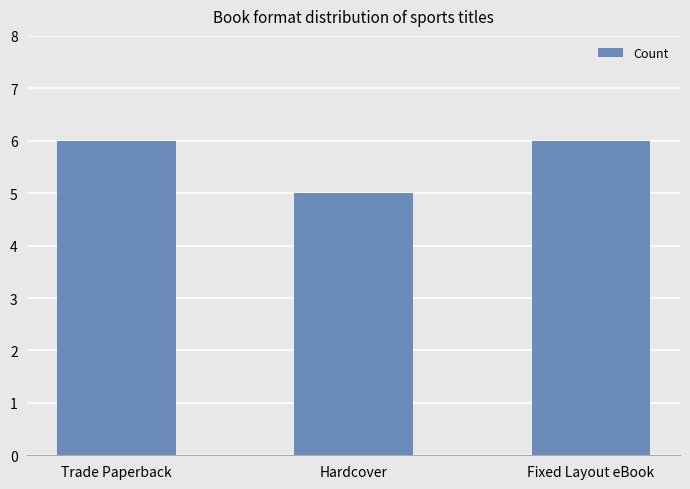

What is the sum of all values?

17